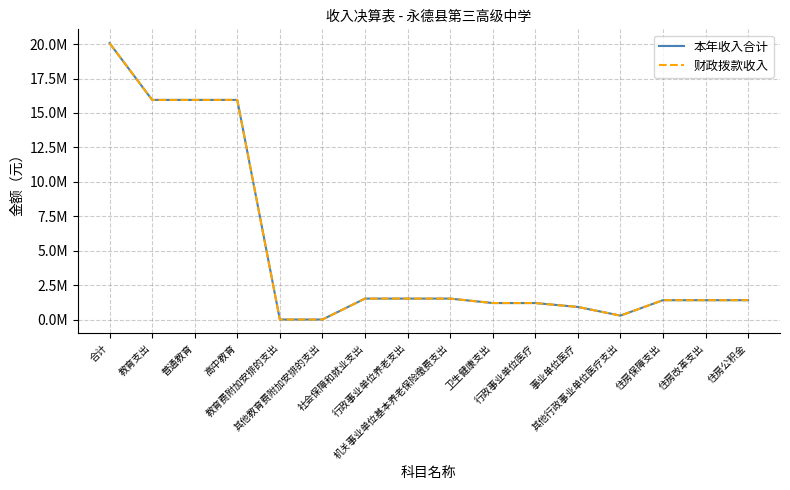

Is this an area chart (filled region under the line)?

No